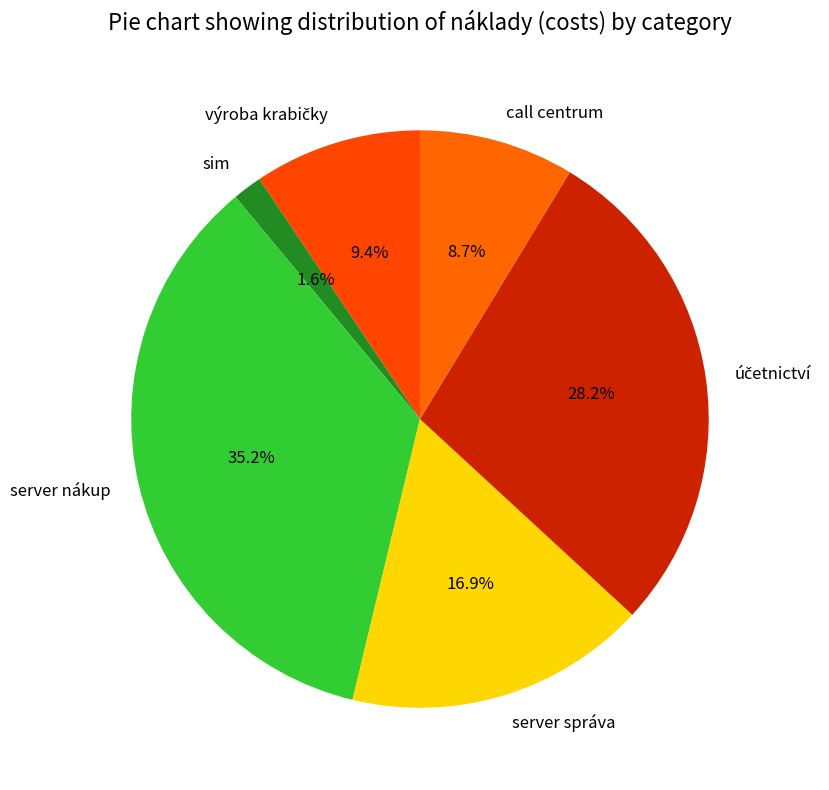

Is the sum of server správa and server nákup greater than half?

Yes